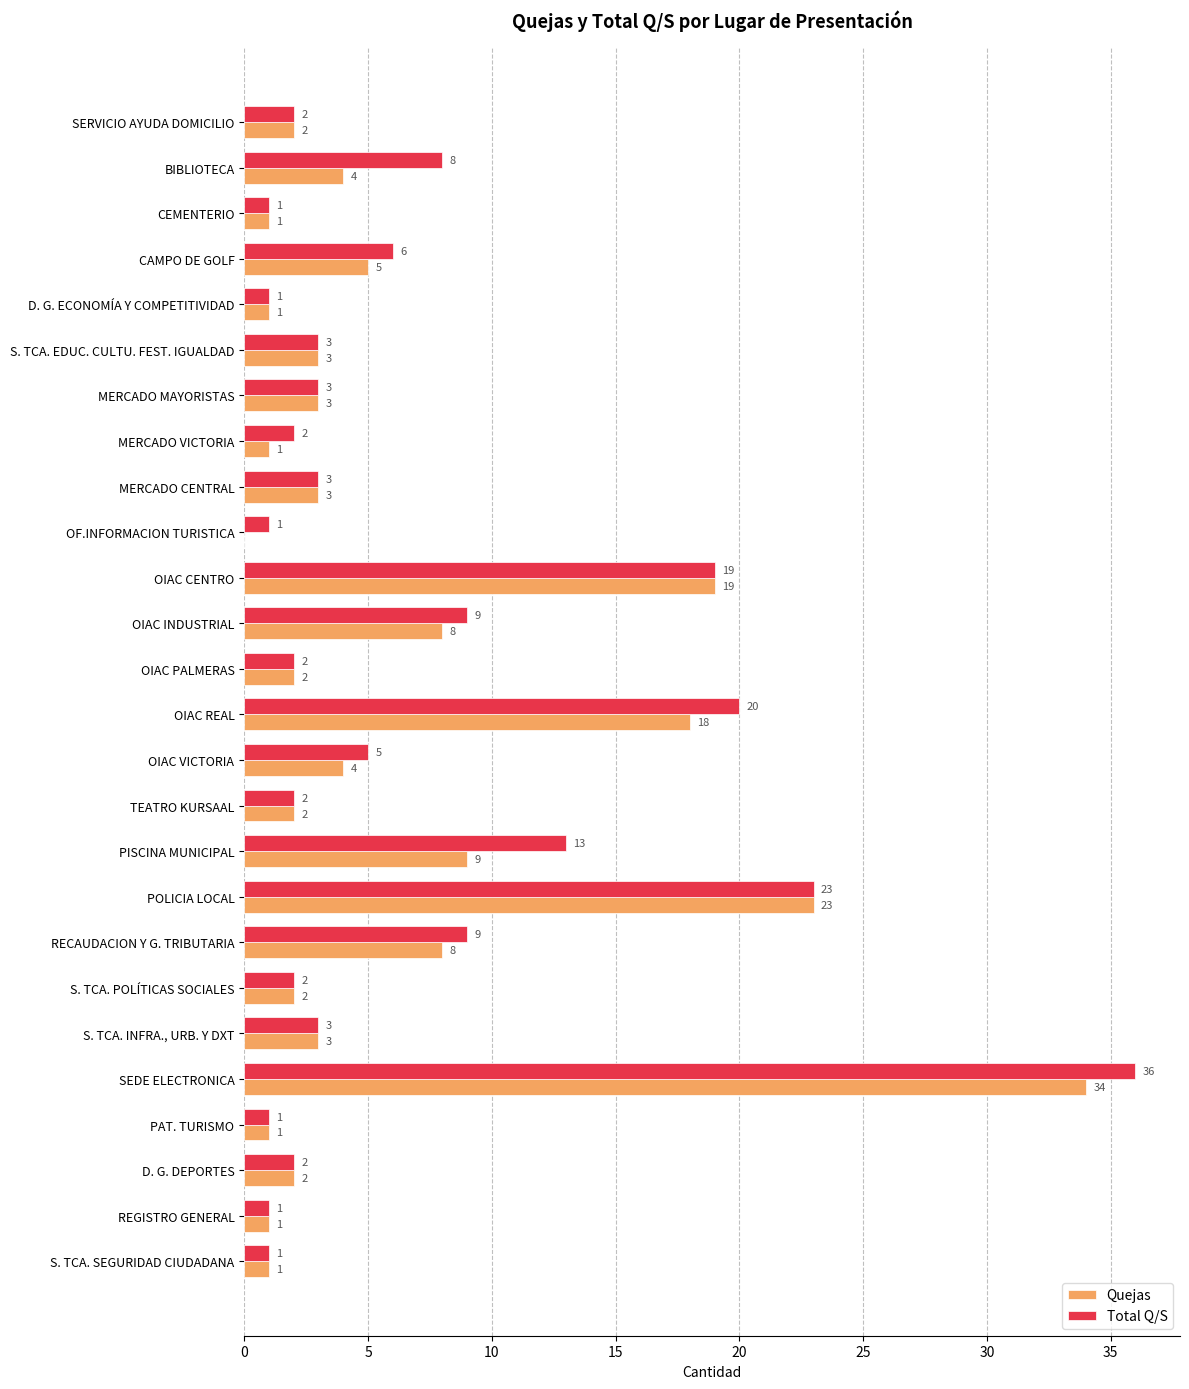

What is the sum of the Quejas values at S. TCA. POLÍTICAS SOCIALES and SEDE ELECTRONICA?

36